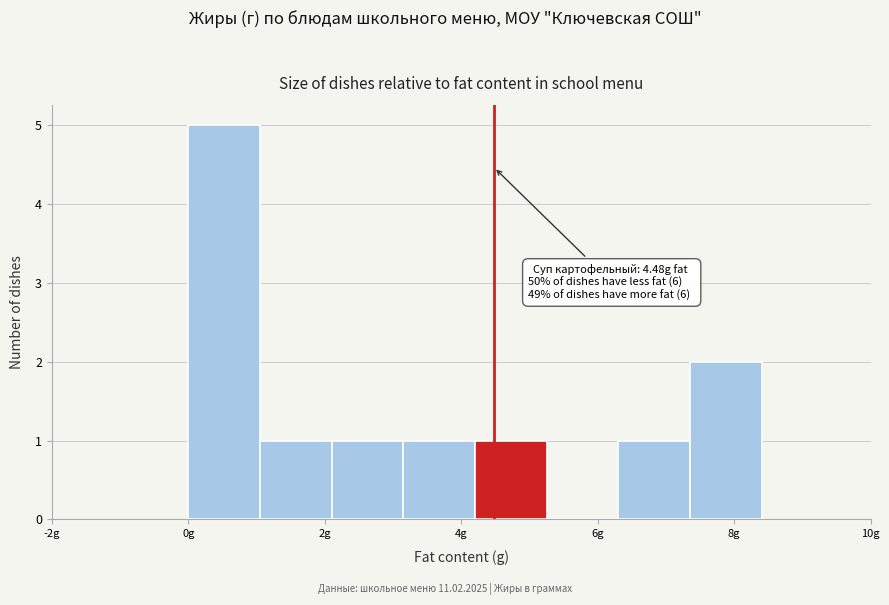

Which range on the x-axis has the tallest bar?

0.00 to 1.05